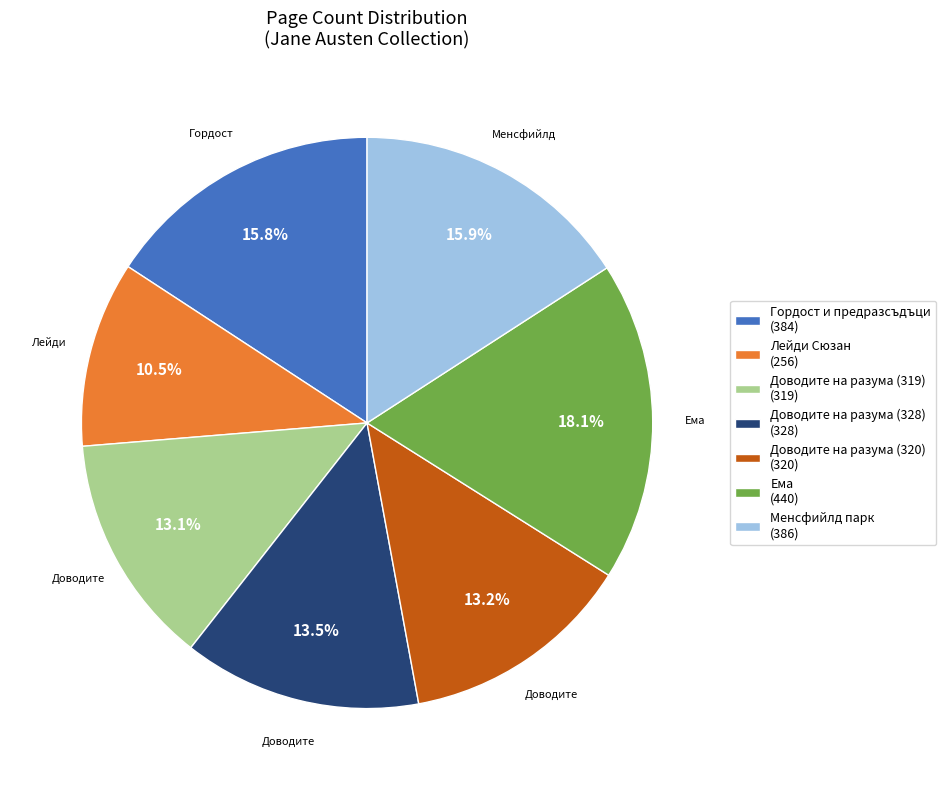

Which has a higher value, Ема (440) or Доводите на разума (328) (328)?

Ема (440)